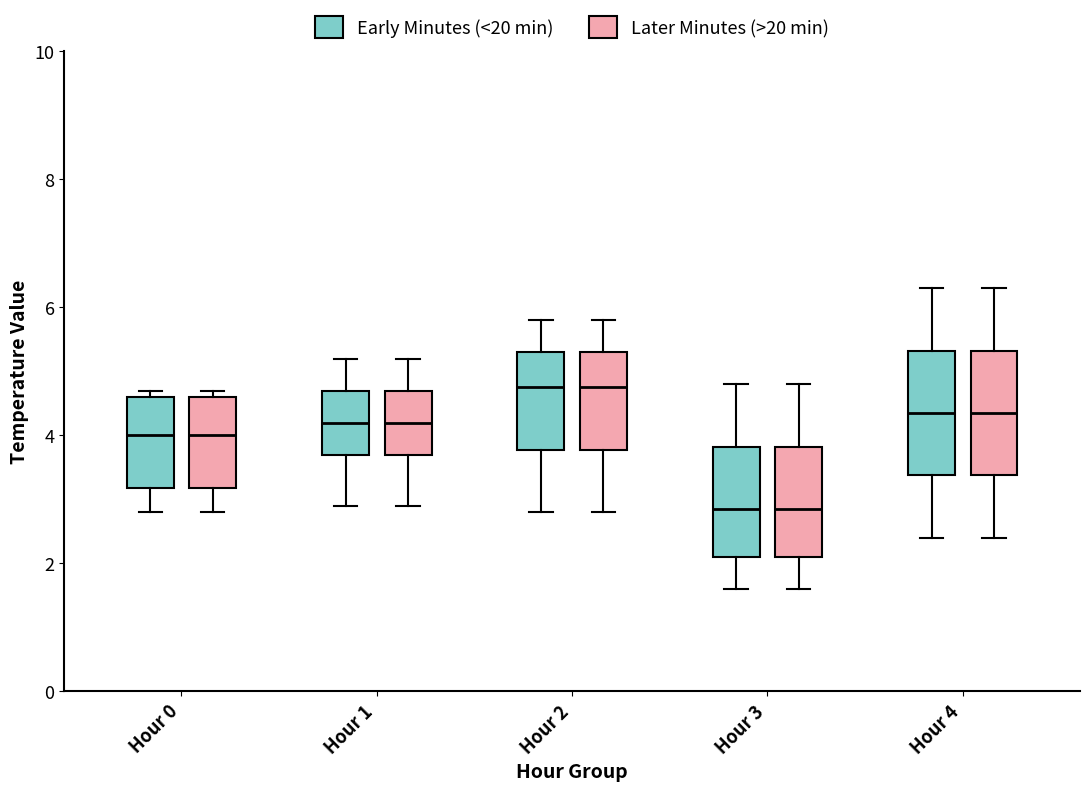

Reading left to right, read every box against the y-axis: the position of its median line, the range the box covers, and the ends of its whiskers. The values are not printed on the chart, so give them approximately, as read against the axis.

Hour 0 (Early Minutes (<20 min)): median 4.0, box 3.2 to 4.6, whiskers 2.8 to 4.8
Hour 0 (Later Minutes (>20 min)): median 4.0, box 3.2 to 4.6, whiskers 2.8 to 4.8
Hour 1 (Early Minutes (<20 min)): median 4.2, box 3.8 to 4.8, whiskers 3.0 to 5.2
Hour 1 (Later Minutes (>20 min)): median 4.2, box 3.8 to 4.8, whiskers 3.0 to 5.2
Hour 2 (Early Minutes (<20 min)): median 4.8, box 3.8 to 5.4, whiskers 2.8 to 5.8
Hour 2 (Later Minutes (>20 min)): median 4.8, box 3.8 to 5.4, whiskers 2.8 to 5.8
Hour 3 (Early Minutes (<20 min)): median 2.8, box 2.2 to 3.8, whiskers 1.6 to 4.8
Hour 3 (Later Minutes (>20 min)): median 2.8, box 2.2 to 3.8, whiskers 1.6 to 4.8
Hour 4 (Early Minutes (<20 min)): median 4.4, box 3.4 to 5.4, whiskers 2.4 to 6.4
Hour 4 (Later Minutes (>20 min)): median 4.4, box 3.4 to 5.4, whiskers 2.4 to 6.4